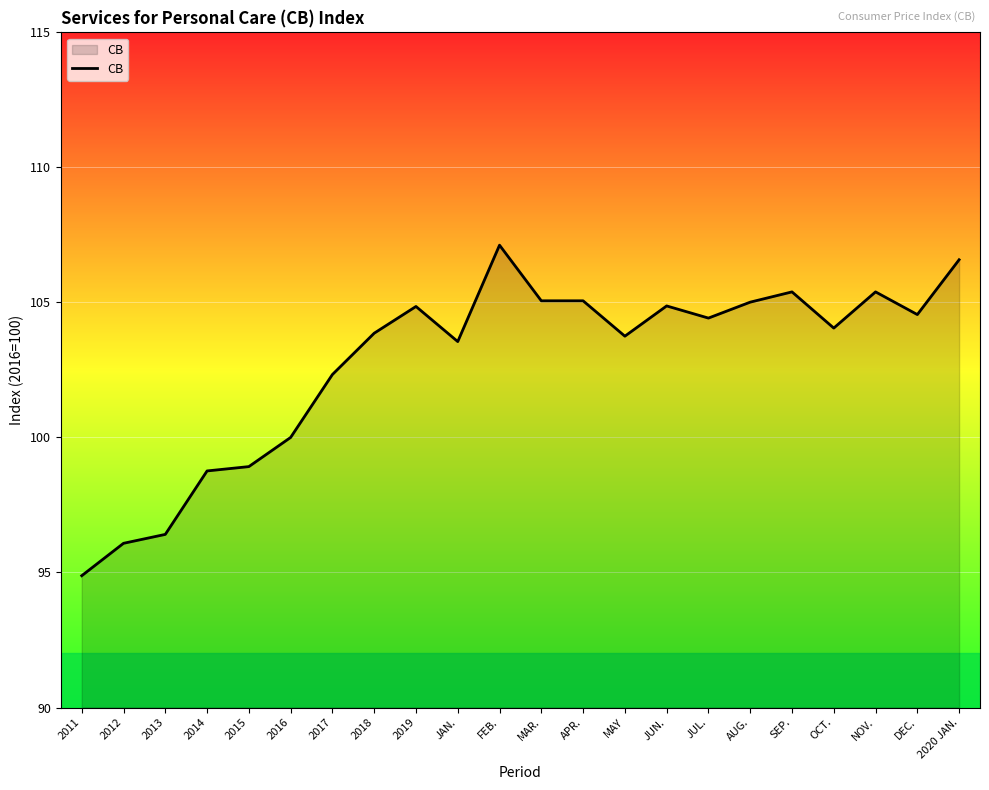

Count the number of categories in the chart.

22